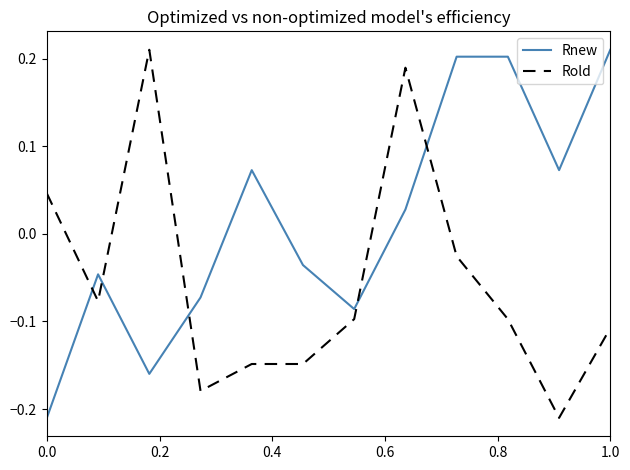

Rank the series by their average value, from lowest to highest.

Rold, Rnew